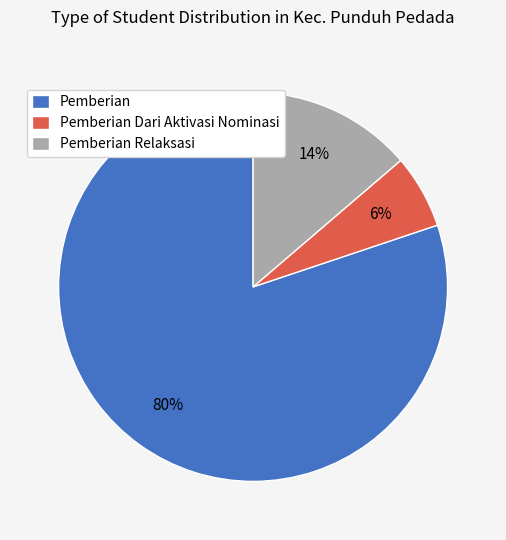

Rank the categories by value from highest to lowest.

Pemberian, Pemberian Relaksasi, Pemberian Dari Aktivasi Nominasi